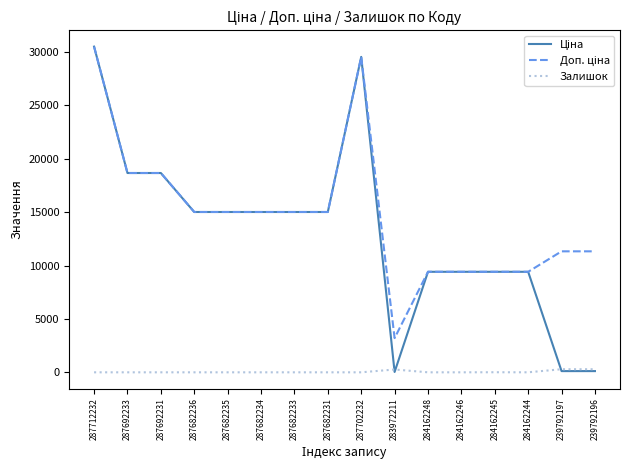

What is the total value across all series at 287692231?

37343.0